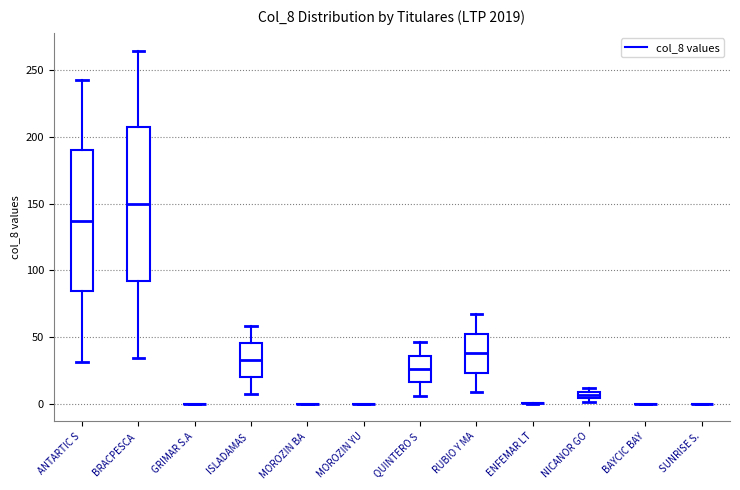

Where is the upper edge of the box for NICANOR GO on the y-axis? The values are not printed on the chart, so give them approximately, as read against the axis.

10